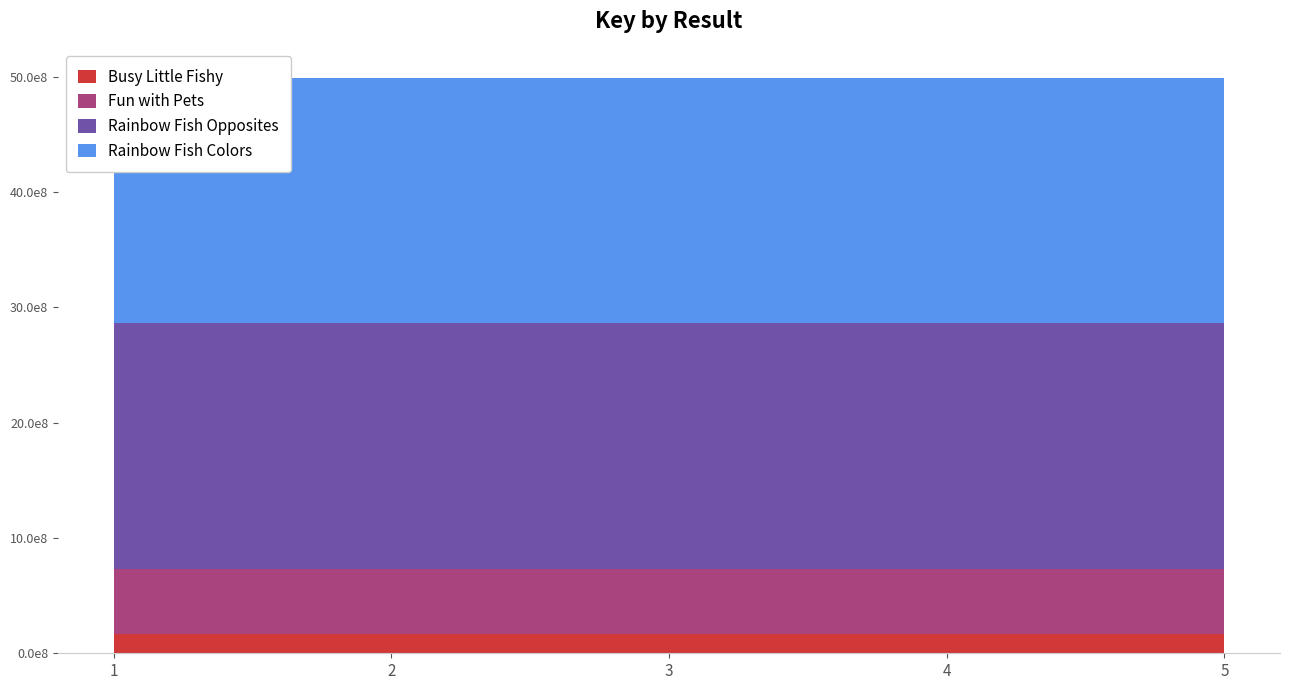

Reading left to right, what are all the values shown in this chart?

Busy Little Fishy: 163976923	163976923	163976923	163976923	163976923
Fun with Pets: 566625386	566625386	566625386	566625386	566625386
Rainbow Fish Opposites: 2130400712	2130400712	2130400712	2130400712	2130400712
Rainbow Fish Colors: 2130398592	2130398592	2130398592	2130398592	2130398592